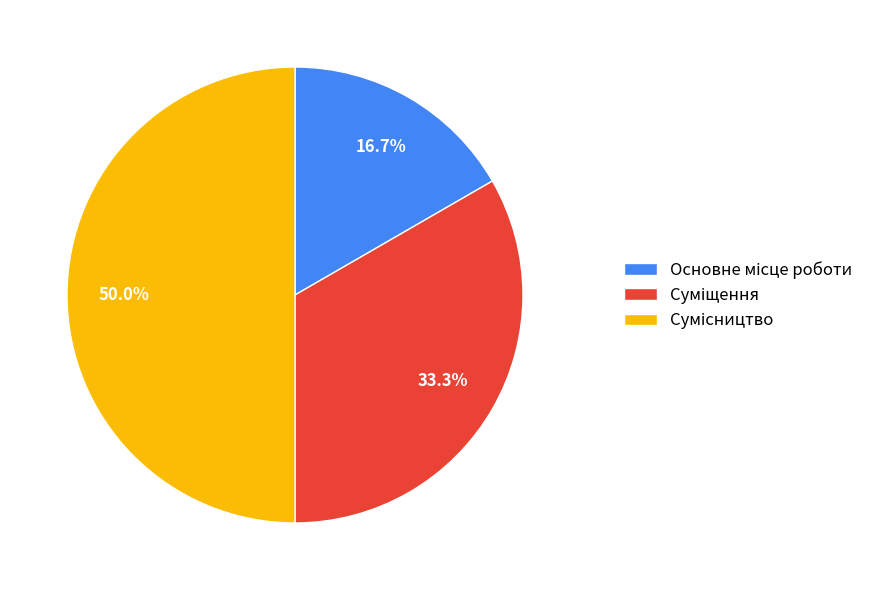

To the nearest percent, what is the average slice percentage?

33%